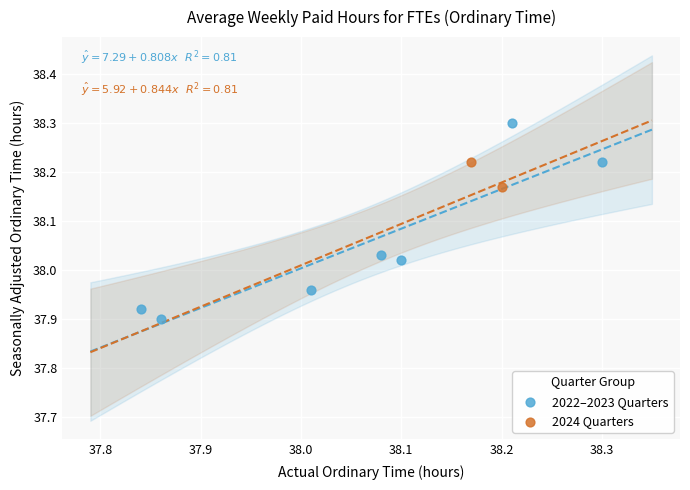

Which series contains the highest Y value?

2022–2023 Quarters